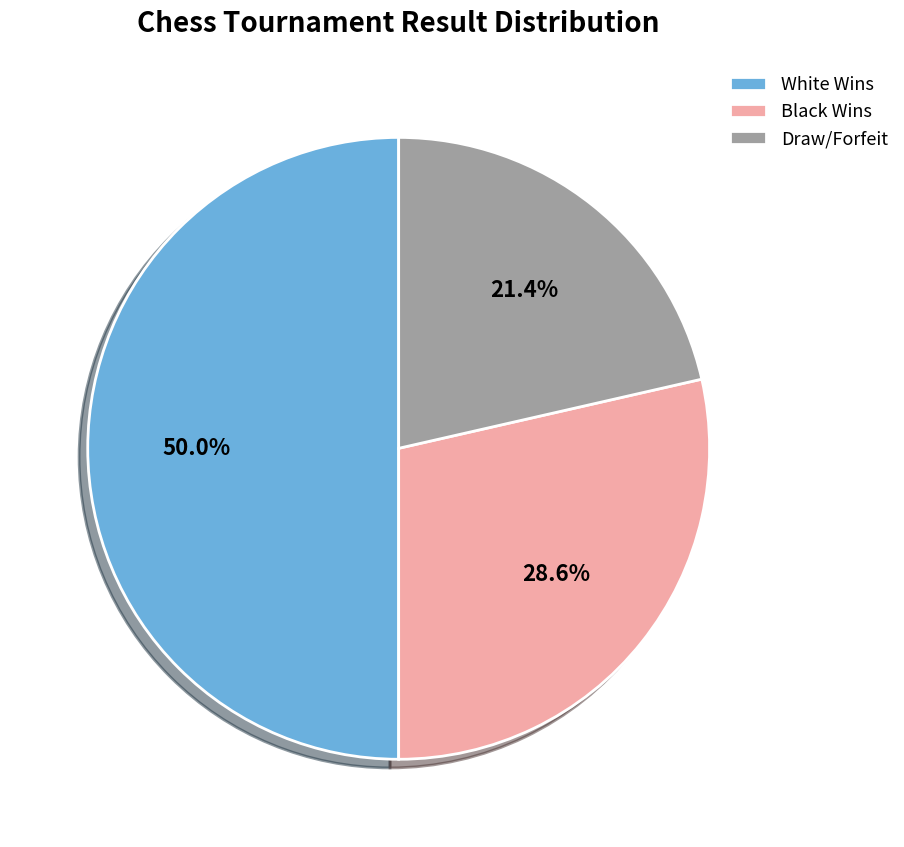

Between Draw/Forfeit and Black Wins, which is larger?

Black Wins